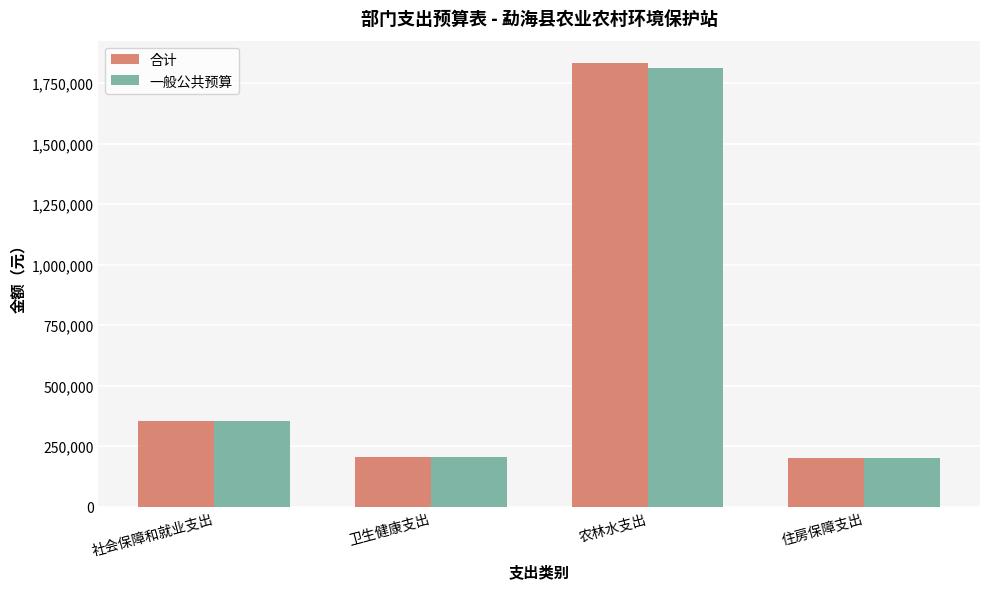

What is the approximate value of 一般公共预算 at 社会保障和就业支出?

354102.2